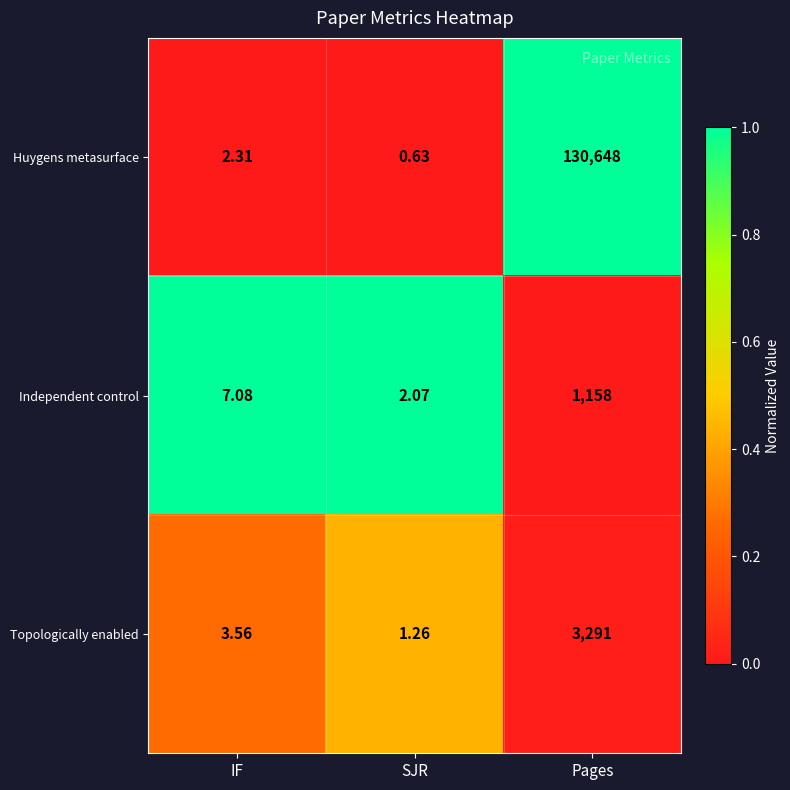

At how many categories does at least one series exceed 0?

3